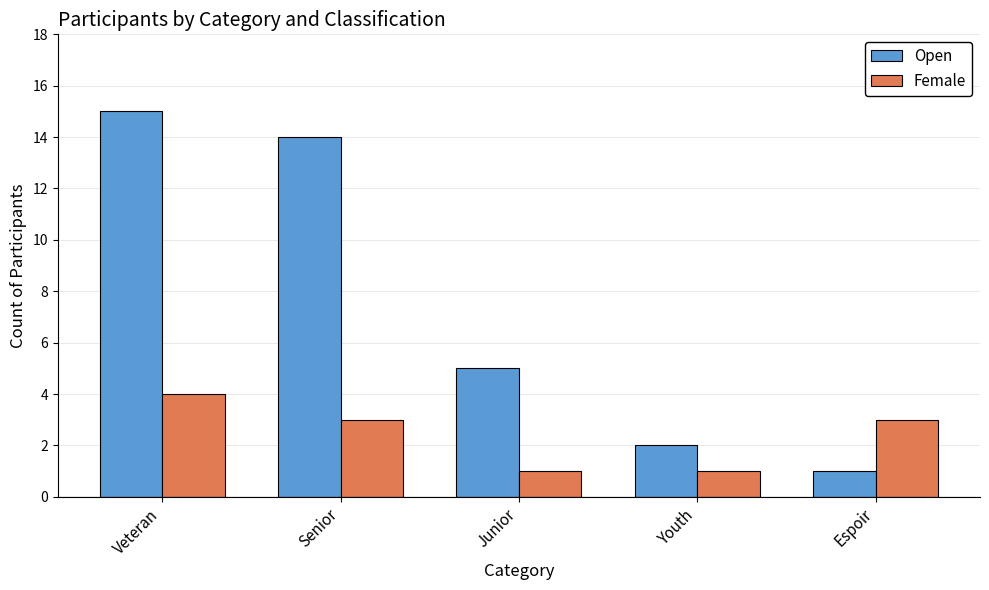

What position from the left is Veteran?

1